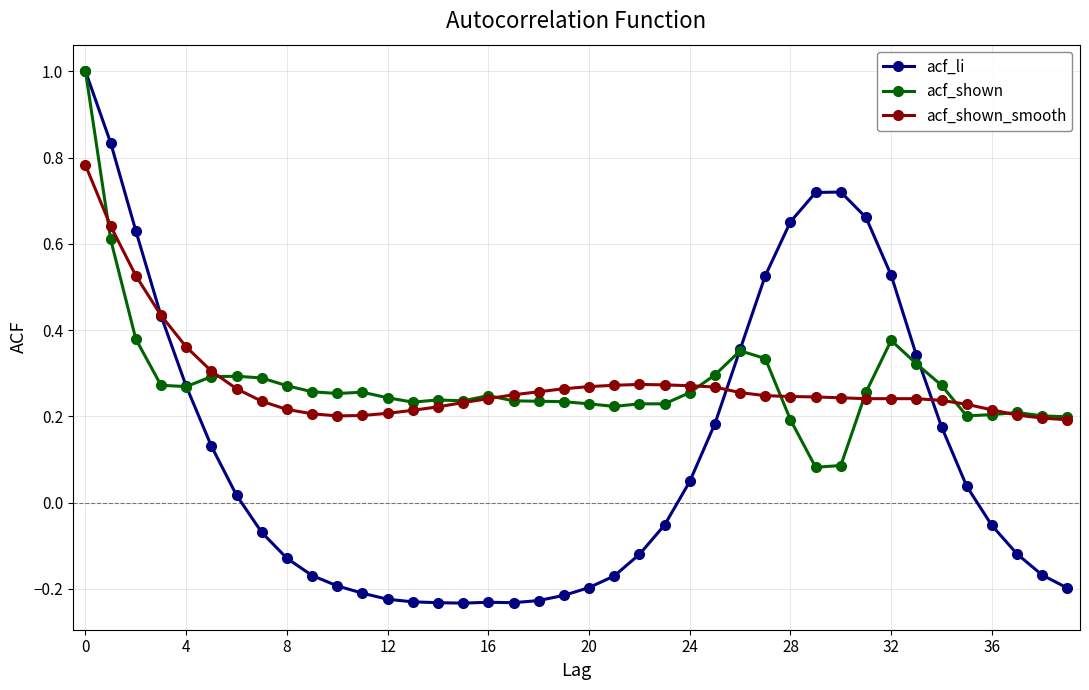

True or false: acf_shown and acf_li cross at least once.

True